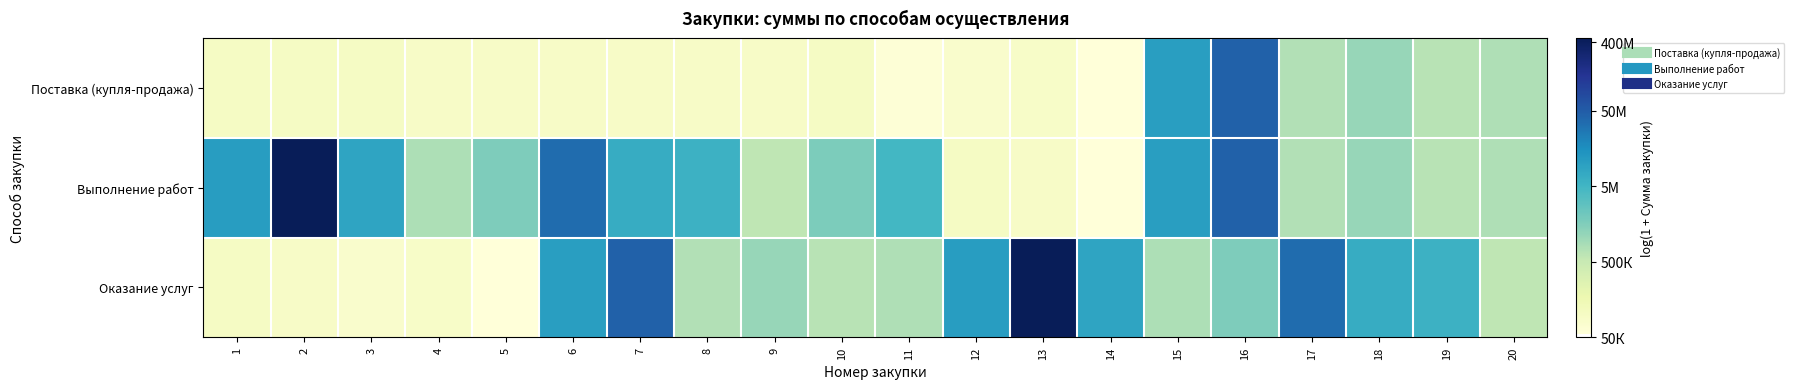

Count the number of data series in this chart.

3